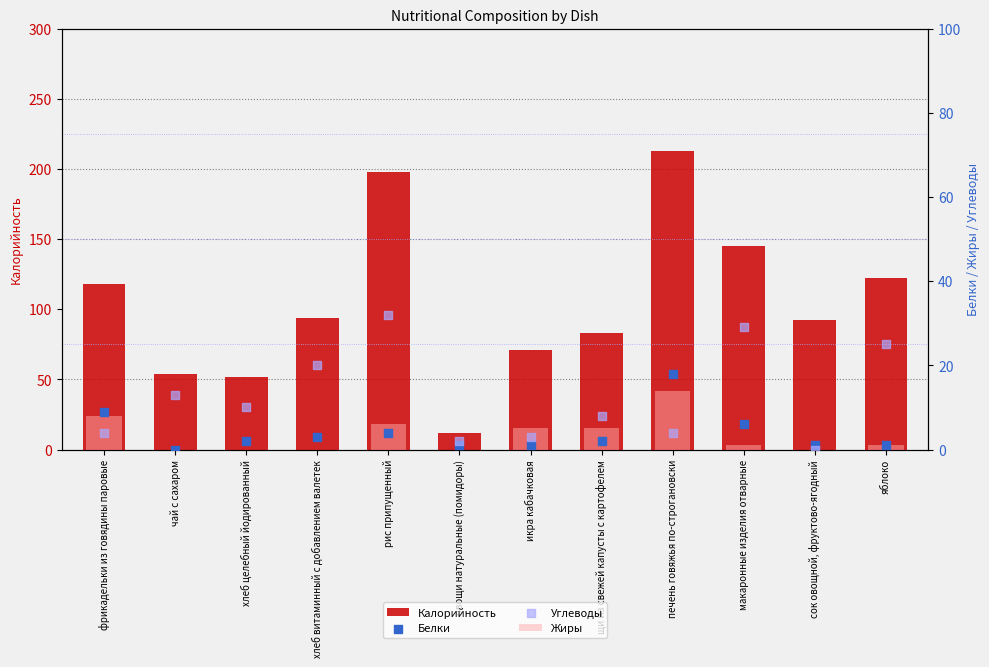

What is the total value across all series at щи из свежей капусты с картофелем?

98